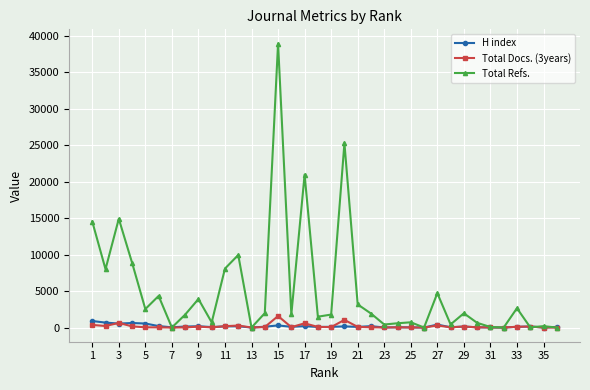

What is the maximum value shown in the chart?

38900